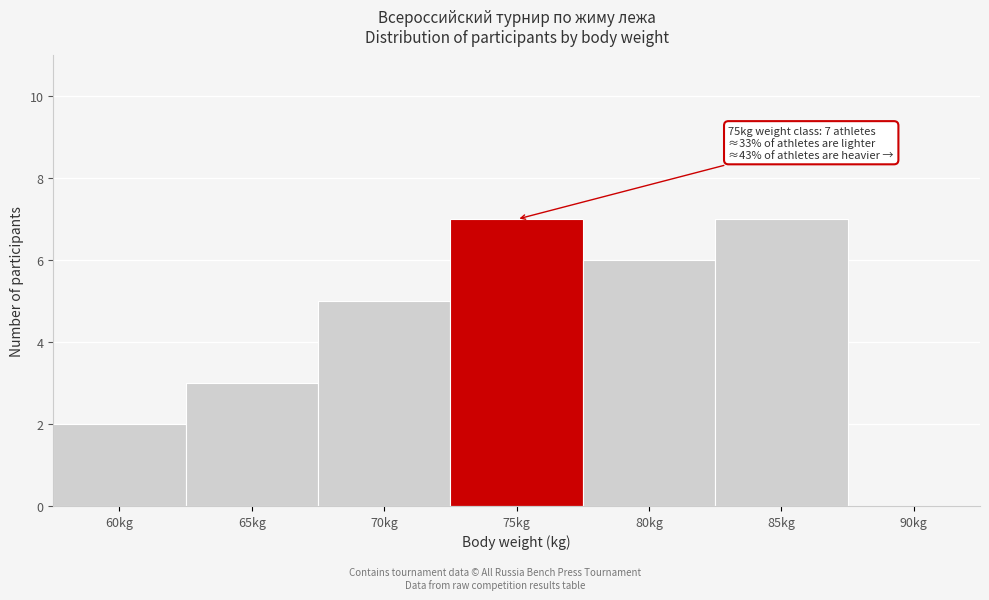

Reading left to right, transcribe all the data shown in this chart.

60kg=2	65kg=3	70kg=5	75kg=7	80kg=6	85kg=7	90kg=0